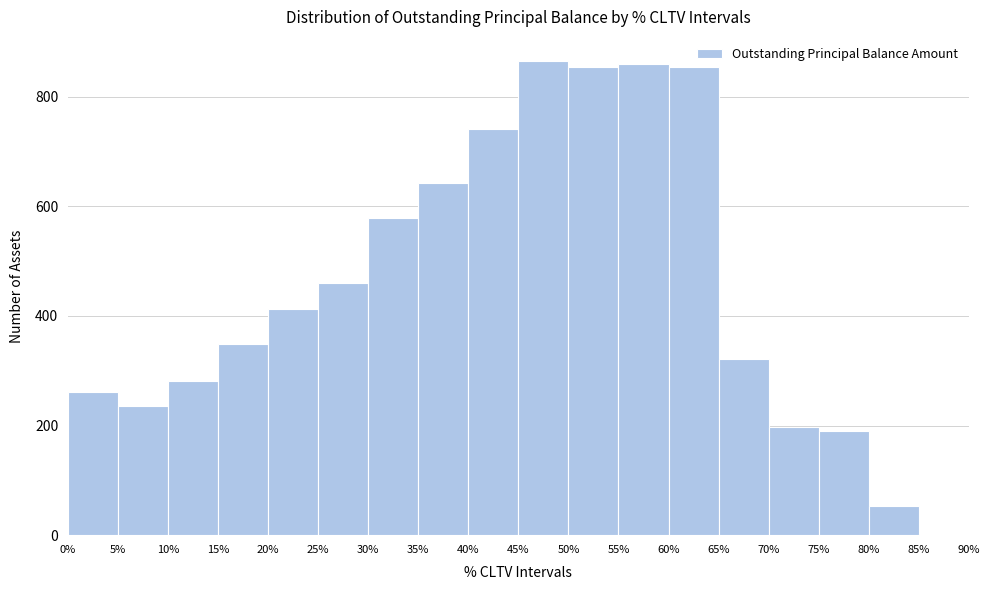

Reading left to right, transcribe this chart: for each bar, give the range it covers on the x-axis and its height. The values are not printed on the chart, so give them approximately, as read against the axis.

0% to 5%: 260
5% to 10%: 240
10% to 15%: 280
15% to 20%: 340
20% to 25%: 420
25% to 30%: 460
30% to 35%: 580
35% to 40%: 640
40% to 45%: 740
45% to 50%: 860
50% to 55%: 860
55% to 60%: 860
60% to 65%: 860
65% to 70%: 320
70% to 75%: 200
75% to 80%: 200
80% to 85%: 60
85% to 90%: under 20